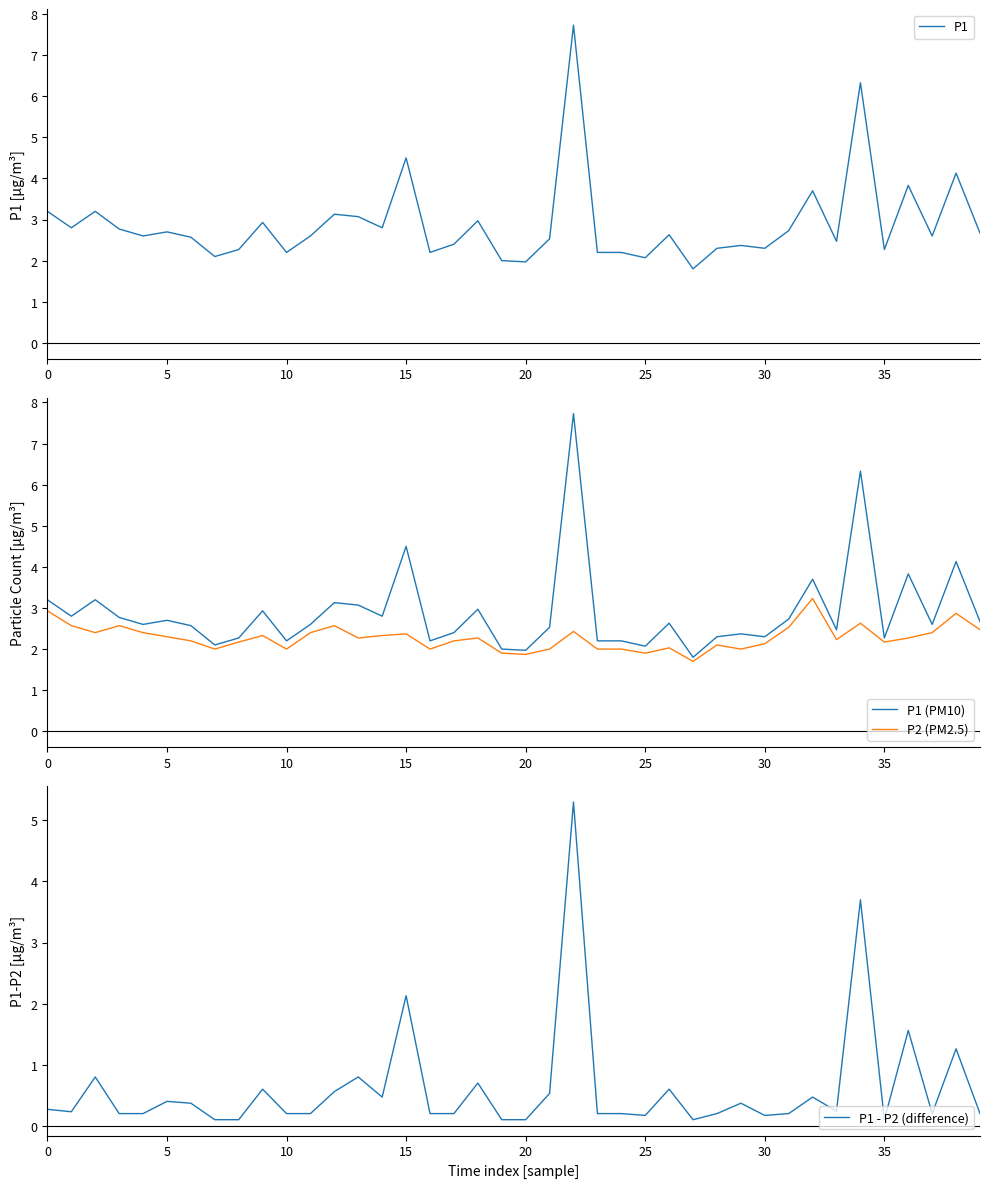

The value of P2 (PM2.5) at 10 is 0.7. True or false?

False